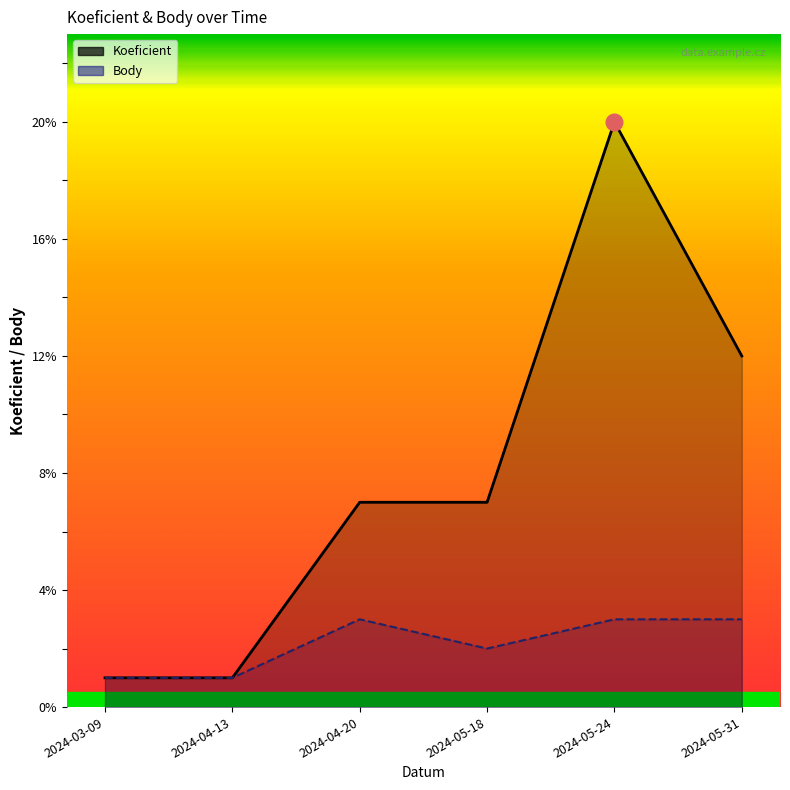

At how many categories does at least one series exceed 12?

1